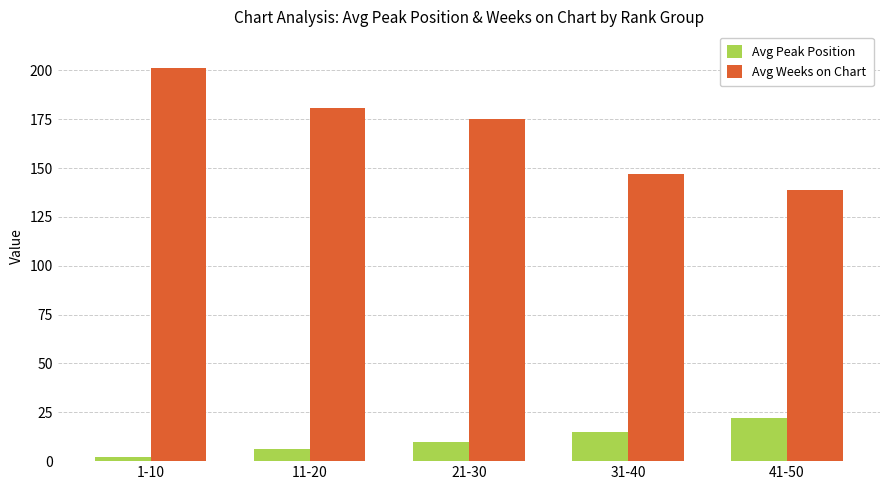

What is the sum of the Avg Weeks on Chart values at 21-30 and 1-10?

376